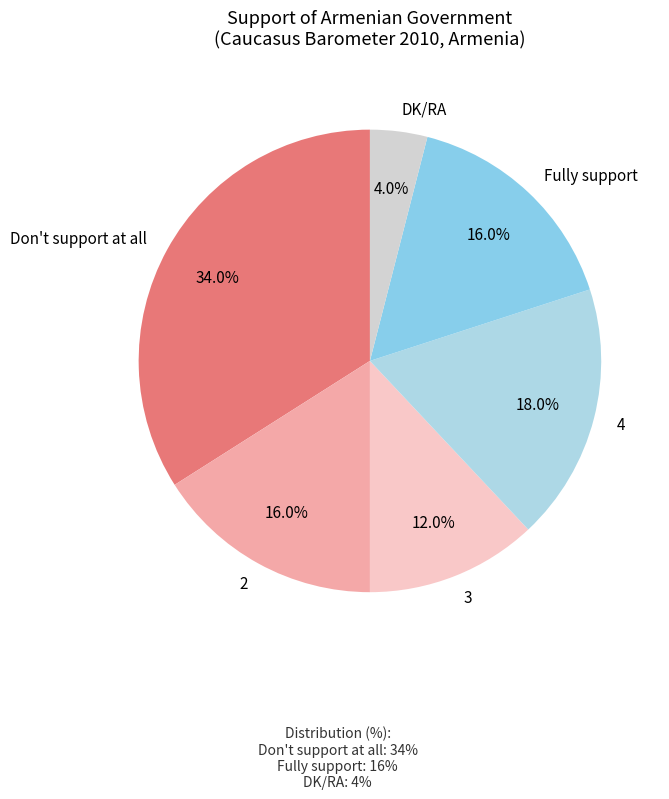

To the nearest percent, what is the difference between the DK/RA and Don't support at all slice percentages?

30%